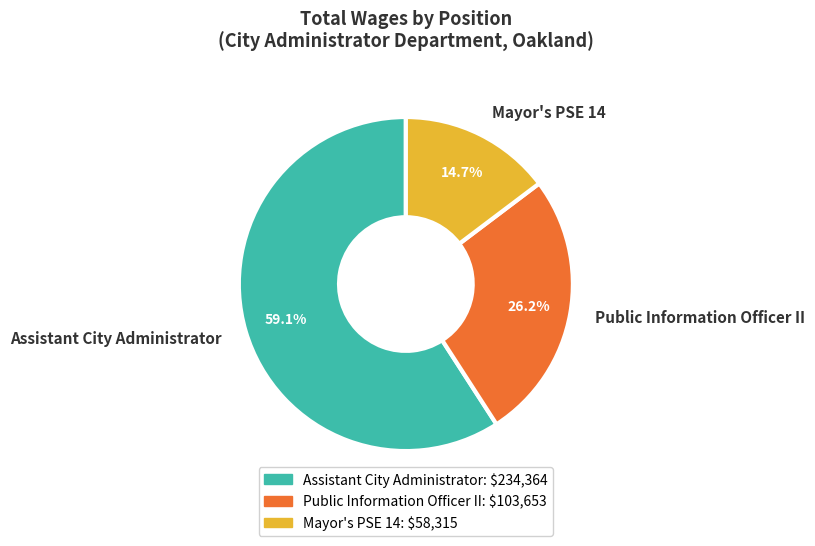

Do Mayor's PSE 14 and Public Information Officer II together represent more than half of the pie?

No